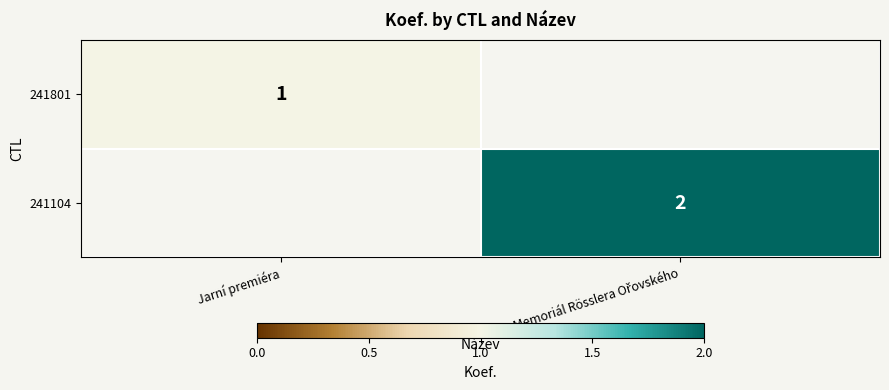

The value of 241801 at Jarní premiéra is 0. True or false?

False